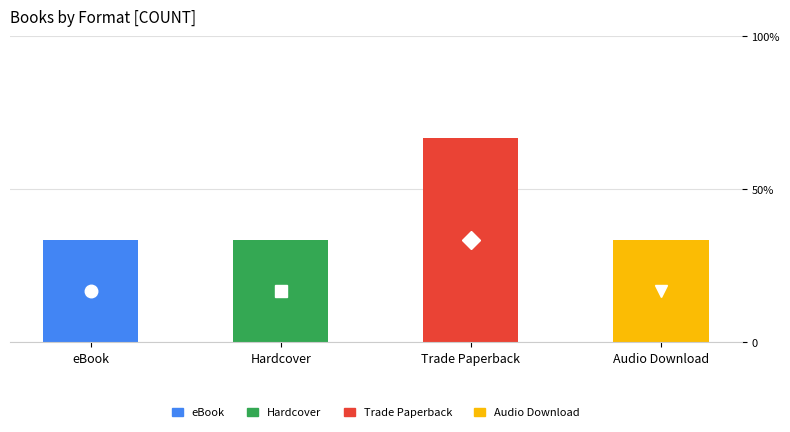

Does the chart contain stacked bars?

Yes